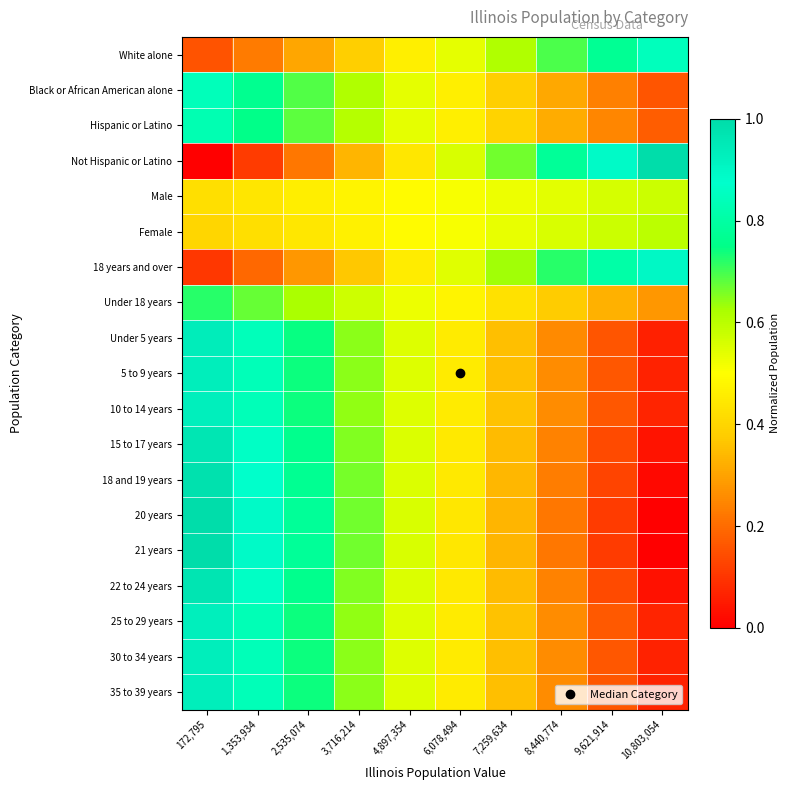

Reading left to right, list all the values displayed in this chart.

White alone: 172,795=0.2	1,353,934=0.2	2,535,074=0.3	3,716,214=0.4	4,897,354=0.5	6,078,494=0.5	7,259,634=0.6	8,440,774=0.7	9,621,914=0.8	10,803,054=0.8
Black or African American alone: 172,795=0.8	1,353,934=0.8	2,535,074=0.7	3,716,214=0.6	4,897,354=0.5	6,078,494=0.5	7,259,634=0.4	8,440,774=0.3	9,621,914=0.2	10,803,054=0.2
Hispanic or Latino: 172,795=0.8	1,353,934=0.8	2,535,074=0.7	3,716,214=0.6	4,897,354=0.5	6,078,494=0.5	7,259,634=0.4	8,440,774=0.3	9,621,914=0.2	10,803,054=0.2
Not Hispanic or Latino: 172,795=0.0	1,353,934=0.1	2,535,074=0.2	3,716,214=0.3	4,897,354=0.4	6,078,494=0.6	7,259,634=0.7	8,440,774=0.8	9,621,914=0.9	10,803,054=1.0
Male: 172,795=0.4	1,353,934=0.4	2,535,074=0.5	3,716,214=0.5	4,897,354=0.5	6,078,494=0.5	7,259,634=0.5	8,440,774=0.5	9,621,914=0.6	10,803,054=0.6
Female: 172,795=0.4	1,353,934=0.4	2,535,074=0.4	3,716,214=0.5	4,897,354=0.5	6,078,494=0.5	7,259,634=0.5	8,440,774=0.6	9,621,914=0.6	10,803,054=0.6
18 years and over: 172,795=0.1	1,353,934=0.2	2,535,074=0.3	3,716,214=0.4	4,897,354=0.5	6,078,494=0.5	7,259,634=0.6	8,440,774=0.7	9,621,914=0.8	10,803,054=0.9
Under 18 years: 172,795=0.7	1,353,934=0.7	2,535,074=0.6	3,716,214=0.6	4,897,354=0.5	6,078,494=0.5	7,259,634=0.4	8,440,774=0.4	9,621,914=0.3	10,803,054=0.3
Under 5 years: 172,795=0.9	1,353,934=0.8	2,535,074=0.7	3,716,214=0.6	4,897,354=0.5	6,078,494=0.5	7,259,634=0.4	8,440,774=0.3	9,621,914=0.2	10,803,054=0.1
5 to 9 years: 172,795=0.9	1,353,934=0.8	2,535,074=0.7	3,716,214=0.6	4,897,354=0.5	6,078,494=0.5	7,259,634=0.4	8,440,774=0.3	9,621,914=0.2	10,803,054=0.1
10 to 14 years: 172,795=0.9	1,353,934=0.8	2,535,074=0.7	3,716,214=0.6	4,897,354=0.5	6,078,494=0.5	7,259,634=0.4	8,440,774=0.3	9,621,914=0.2	10,803,054=0.1
15 to 17 years: 172,795=1.0	1,353,934=0.9	2,535,074=0.8	3,716,214=0.7	4,897,354=0.6	6,078,494=0.4	7,259,634=0.3	8,440,774=0.2	9,621,914=0.1	10,803,054=0.0
18 and 19 years: 172,795=1.0	1,353,934=0.9	2,535,074=0.8	3,716,214=0.7	4,897,354=0.6	6,078,494=0.4	7,259,634=0.3	8,440,774=0.2	9,621,914=0.1	10,803,054=0.0
20 years: 172,795=1.0	1,353,934=0.9	2,535,074=0.8	3,716,214=0.7	4,897,354=0.6	6,078,494=0.4	7,259,634=0.3	8,440,774=0.2	9,621,914=0.1	10,803,054=0.0
21 years: 172,795=1.0	1,353,934=0.9	2,535,074=0.8	3,716,214=0.7	4,897,354=0.6	6,078,494=0.4	7,259,634=0.3	8,440,774=0.2	9,621,914=0.1	10,803,054=0.0
22 to 24 years: 172,795=1.0	1,353,934=0.9	2,535,074=0.8	3,716,214=0.7	4,897,354=0.6	6,078,494=0.4	7,259,634=0.3	8,440,774=0.2	9,621,914=0.1	10,803,054=0.0
25 to 29 years: 172,795=0.9	1,353,934=0.8	2,535,074=0.7	3,716,214=0.6	4,897,354=0.5	6,078,494=0.5	7,259,634=0.4	8,440,774=0.3	9,621,914=0.2	10,803,054=0.1
30 to 34 years: 172,795=0.9	1,353,934=0.8	2,535,074=0.7	3,716,214=0.6	4,897,354=0.5	6,078,494=0.5	7,259,634=0.4	8,440,774=0.3	9,621,914=0.2	10,803,054=0.1
35 to 39 years: 172,795=0.9	1,353,934=0.8	2,535,074=0.7	3,716,214=0.6	4,897,354=0.5	6,078,494=0.5	7,259,634=0.4	8,440,774=0.3	9,621,914=0.2	10,803,054=0.1